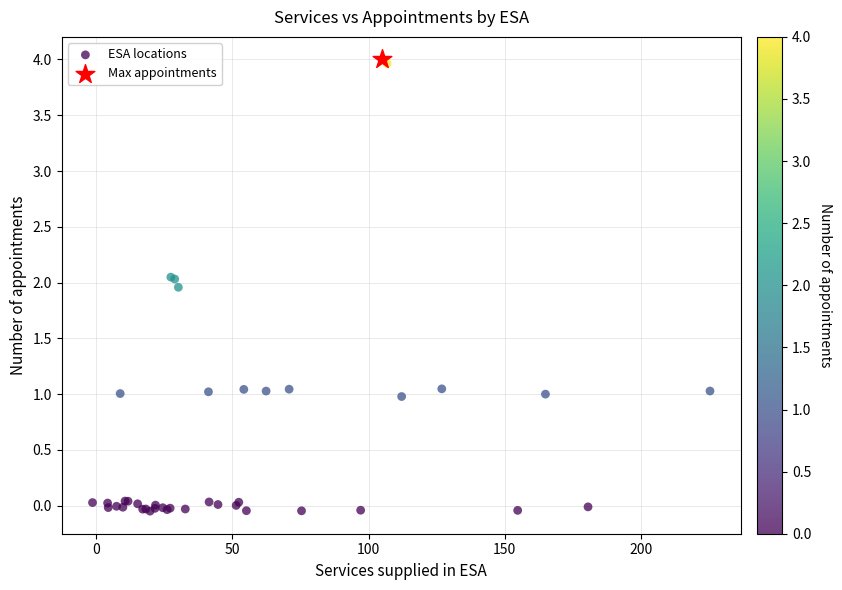

What are all the series names shown in the legend?

ESA locations, Max appointments